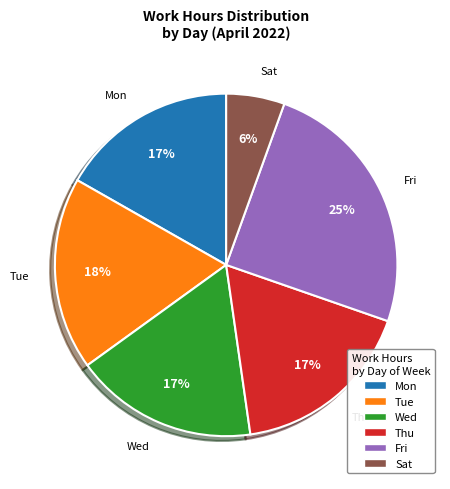

Count the number of slices in the pie.

6